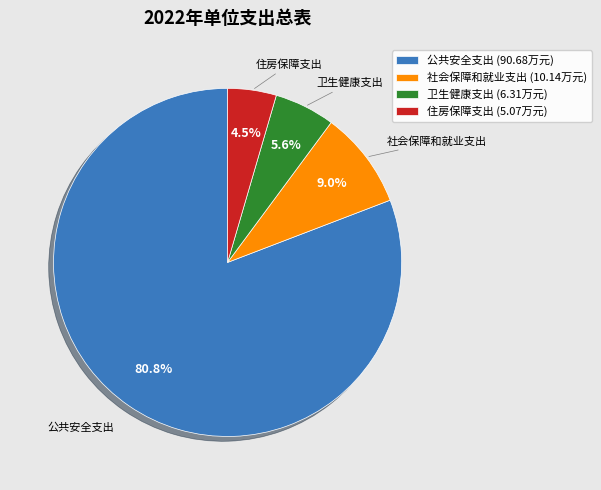

Which category accounts for the majority?

公共安全支出